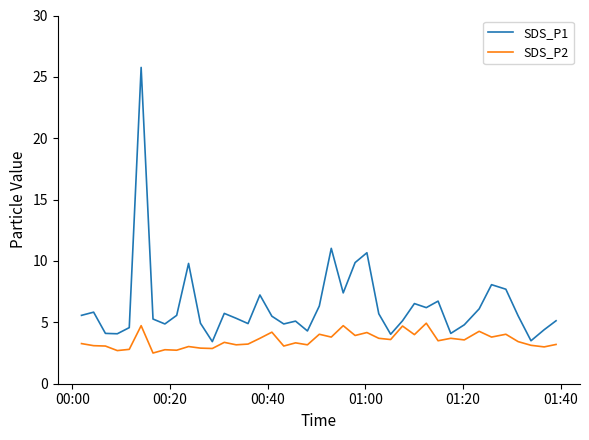

Which series has the largest range (max minus min)?

SDS_P1